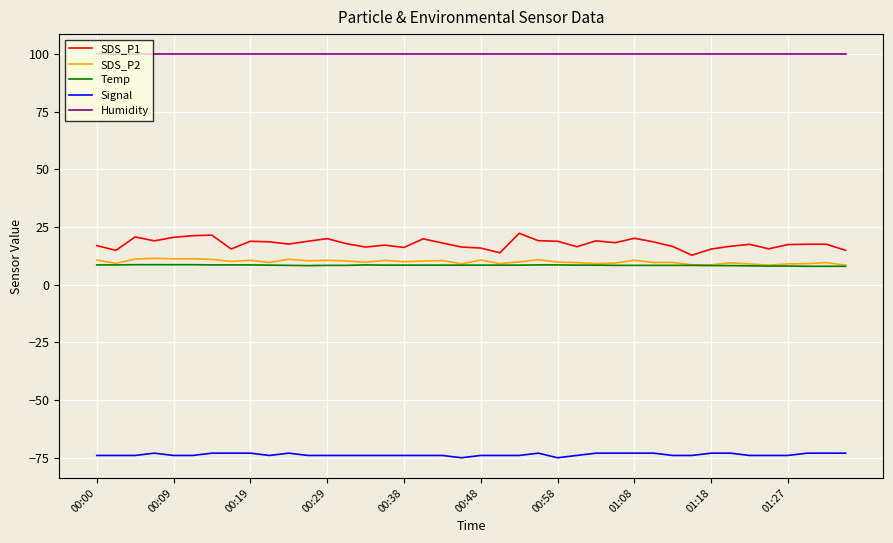

Which series has the largest range (max minus min)?

SDS_P1